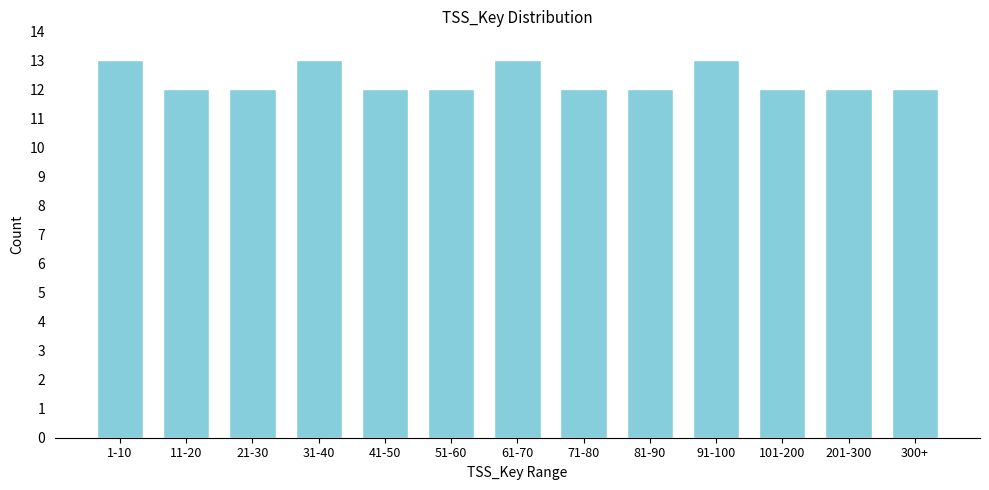

Reading left to right, list all the values displayed in this chart.

1-10=13	11-20=12	21-30=12	31-40=13	41-50=12	51-60=12	61-70=13	71-80=12	81-90=12	91-100=13	101-200=12	201-300=12	300+=12